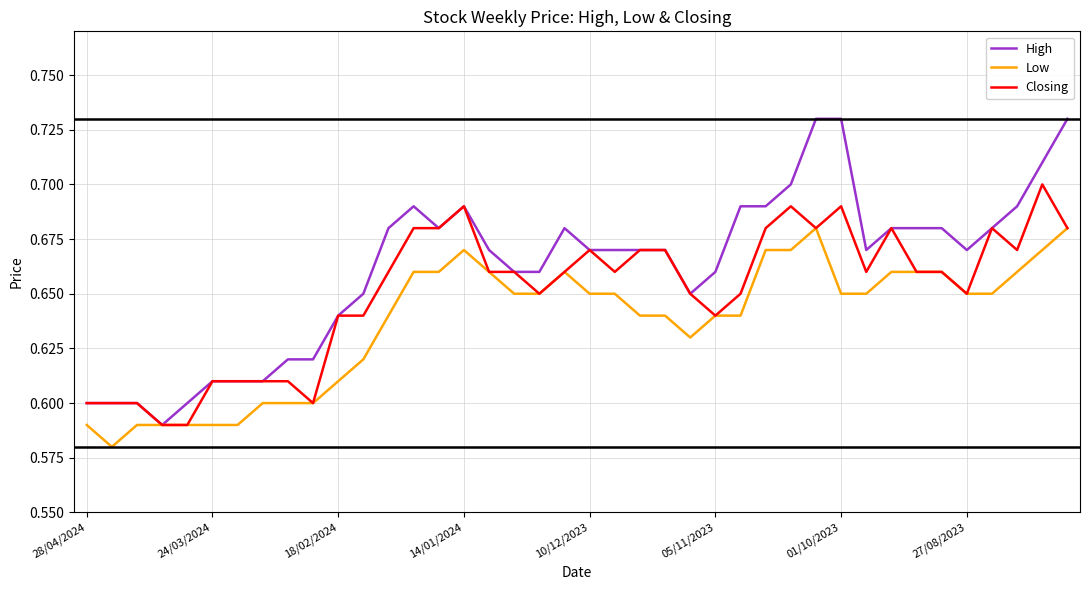

Rank the series by their maximum value, from lowest to highest.

Low, Closing, High